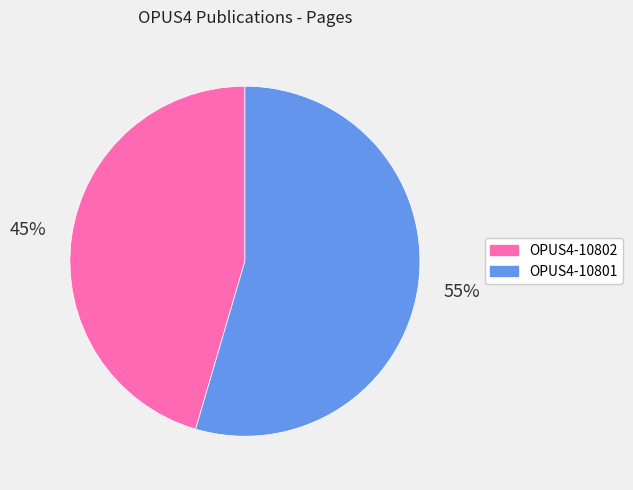

Which category accounts for the majority?

OPUS4-10801